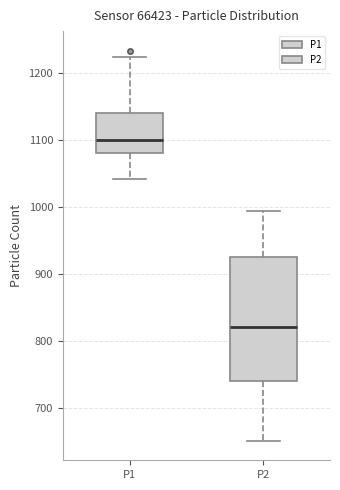

Where does the lower whisker of the box for P2 end on the y-axis? The values are not printed on the chart, so give them approximately, as read against the axis.

650